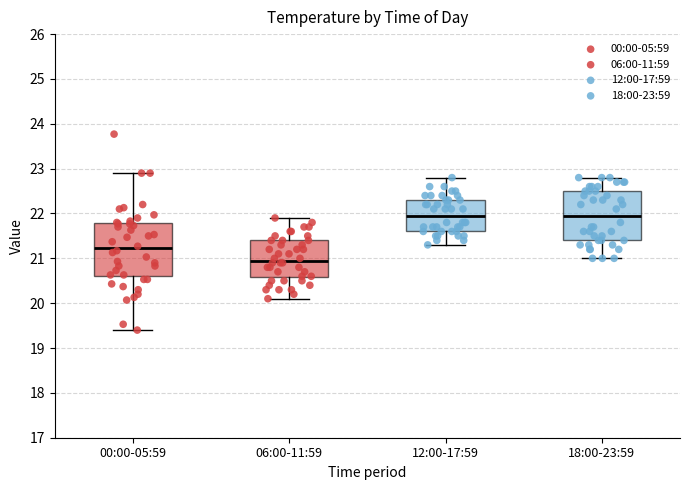

Where does the upper whisker of the box for 06:00-11:59 end on the y-axis? The values are not printed on the chart, so give them approximately, as read against the axis.

21.9